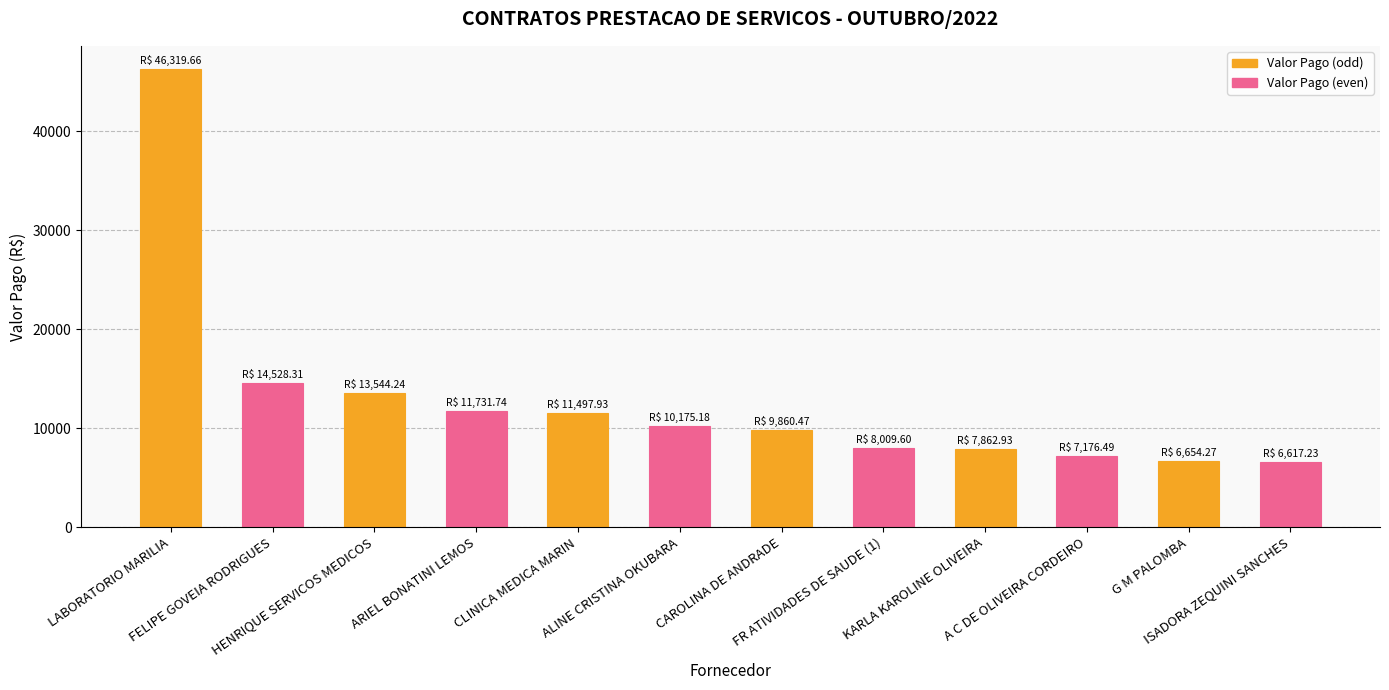

At which label does the data first exceed 10175?

LABORATORIO MARILIA